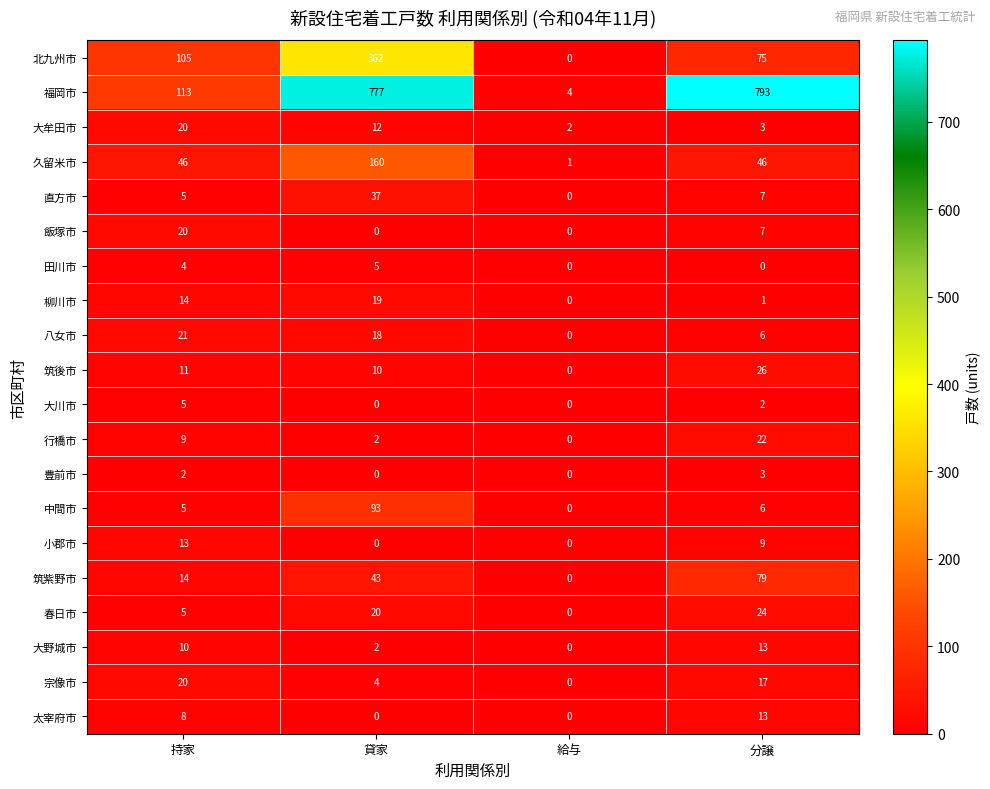

Which series has the largest total across all categories?

福岡市